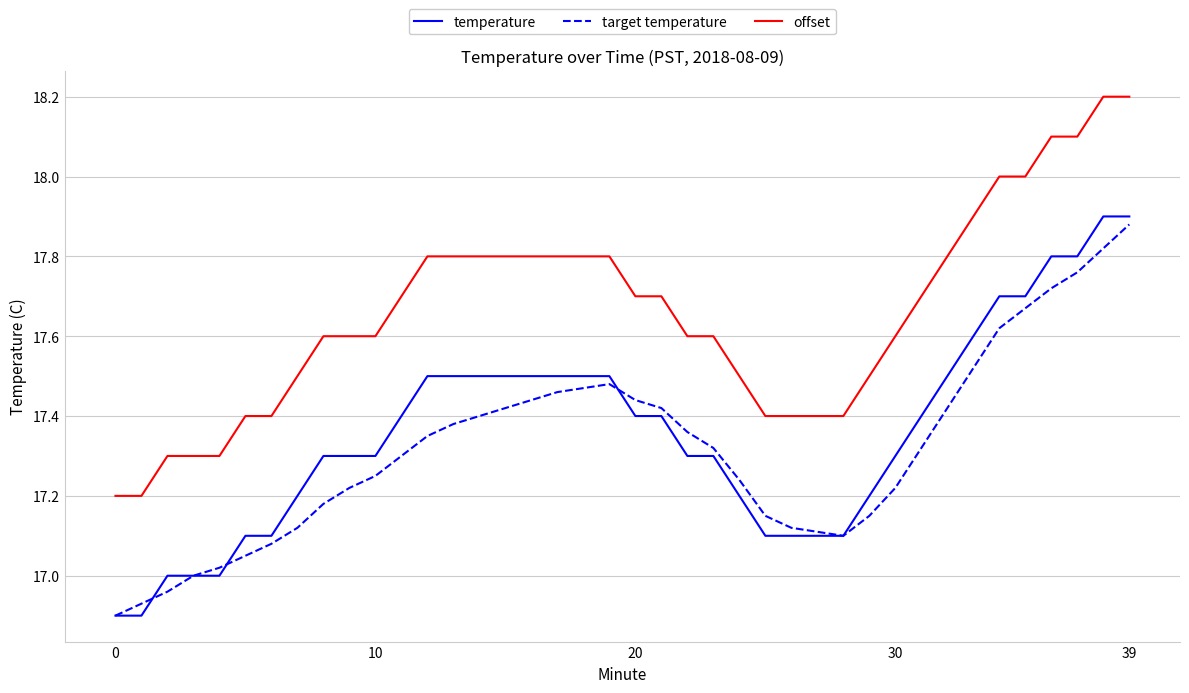

True or false: temperature and offset cross at least once.

False